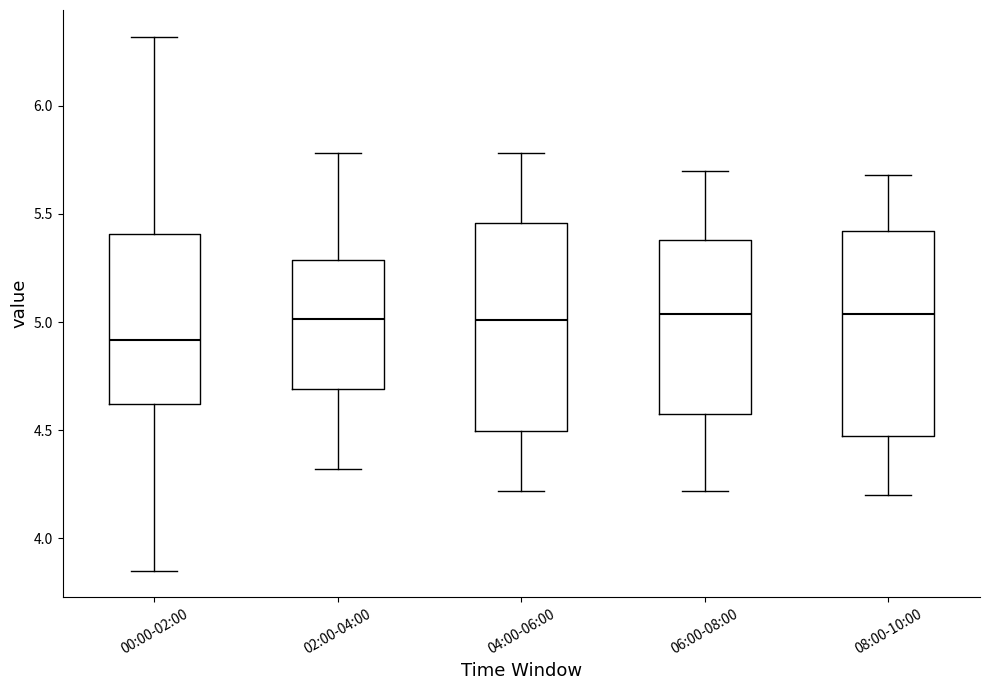

Reading left to right, transcribe this box plot: for each box, give where its median line is, the range the box spans, and where its two whiskers end, as read against the y-axis. The values are not printed on the chart, so give them approximately, as read against the axis.

00:00-02:00: median 4.90, box 4.60 to 5.40, whiskers 3.85 to 6.30
02:00-04:00: median 5.00, box 4.70 to 5.30, whiskers 4.30 to 5.80
04:00-06:00: median 5.00, box 4.50 to 5.45, whiskers 4.20 to 5.80
06:00-08:00: median 5.05, box 4.55 to 5.40, whiskers 4.20 to 5.70
08:00-10:00: median 5.05, box 4.45 to 5.40, whiskers 4.20 to 5.70